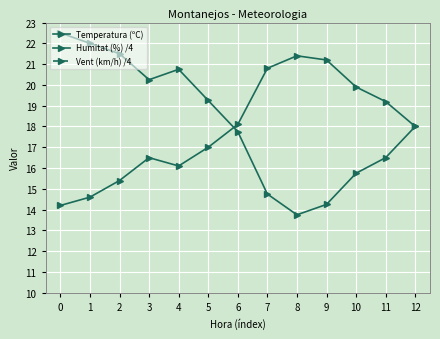

At 4, list the series in order from smallest to largest.

Vent (km/h) /4, Temperatura (ºC), Humitat (%) /4